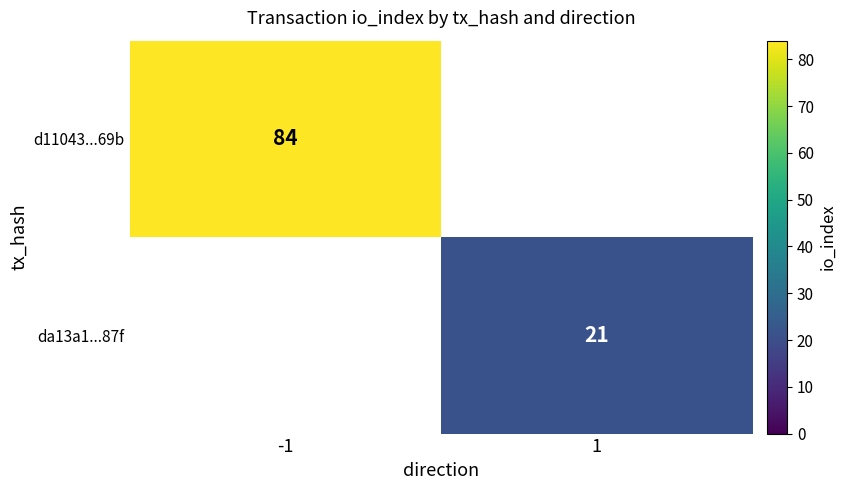

True or false: d11043...69b has a value of 84 at -1.

True